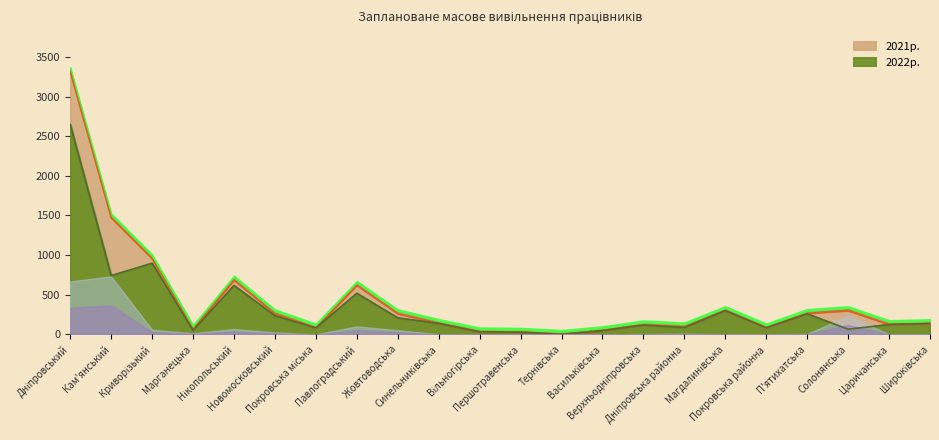

What is the value of the 12th point from the left?

27